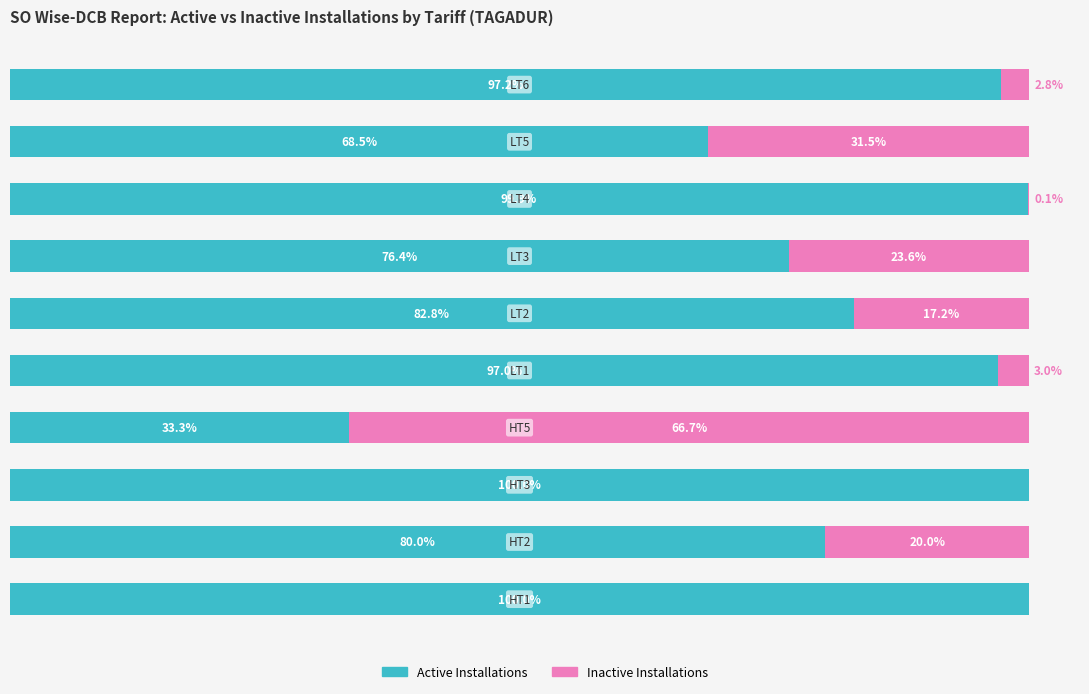

What are all the series names shown in the legend?

Active Installations, Inactive Installations